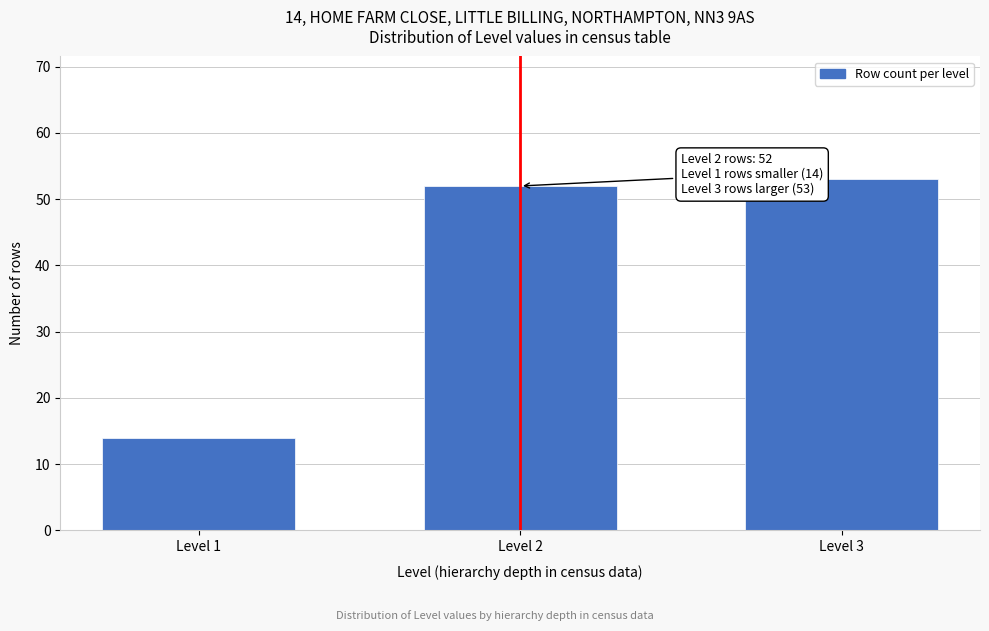

Reading left to right, transcribe all the data shown in this chart.

Level 1=14	Level 2=52	Level 3=53